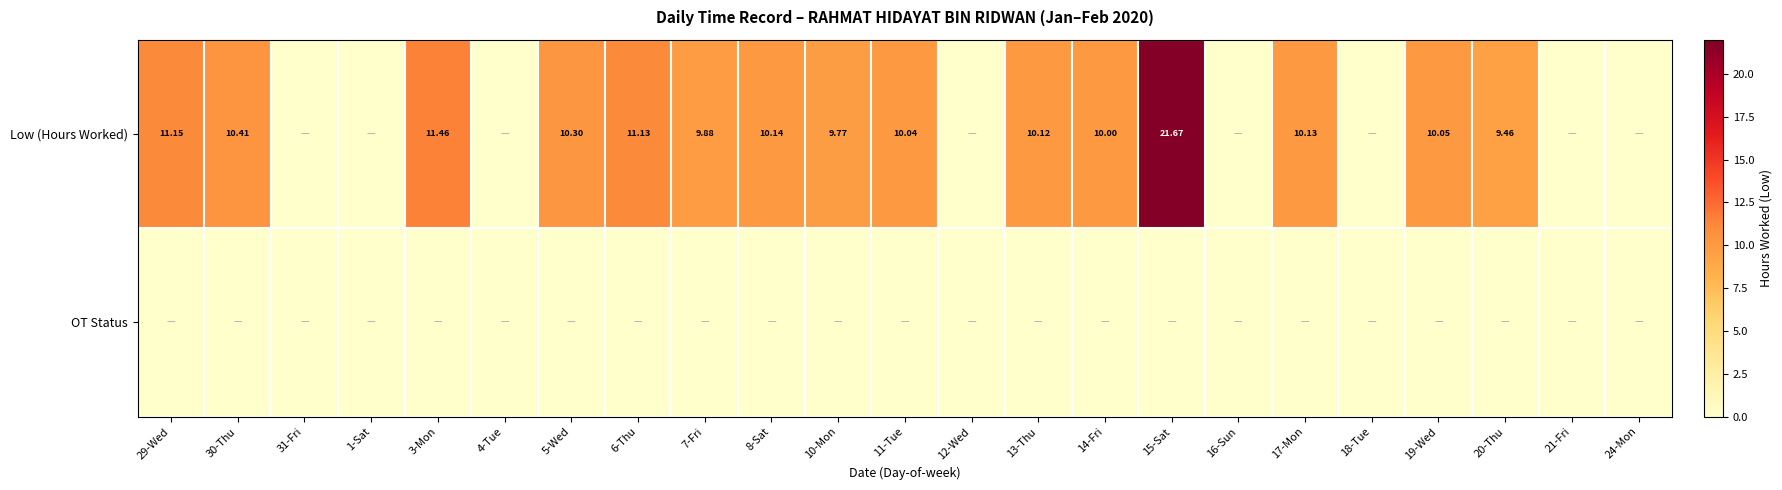

The value of Low (Hours Worked) at 10-Mon is 9.8. True or false?

True